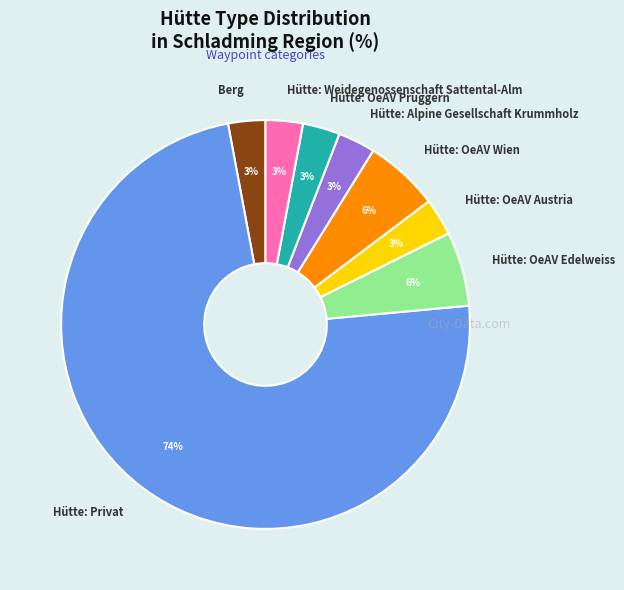

Do Hütte: OeAV Edelweiss and Hütte: Alpine Gesellschaft Krummholz together represent more than half of the pie?

No